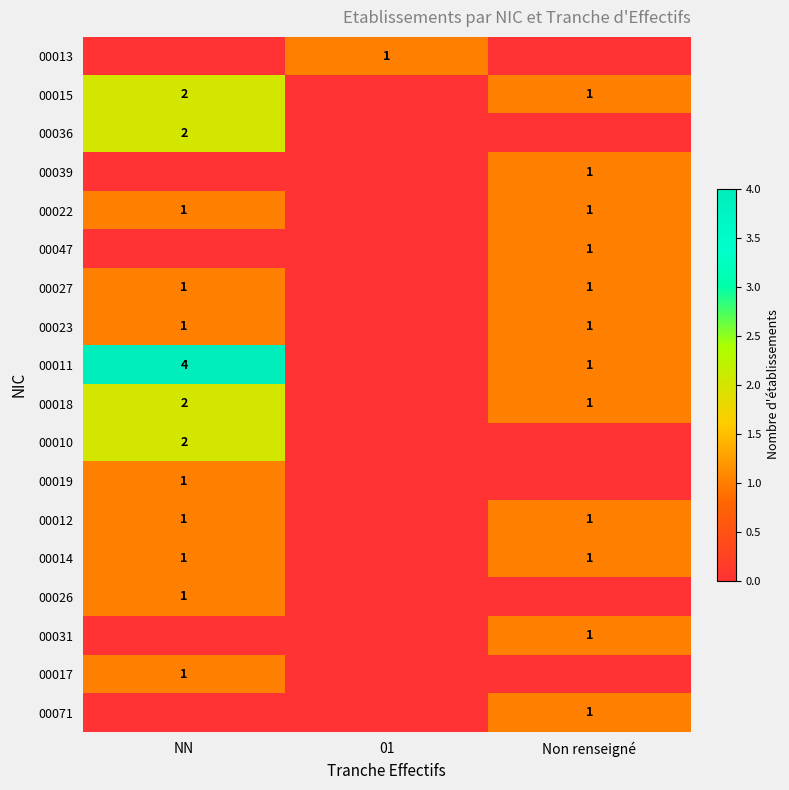

The value of 00039 at Non renseigné is 1. True or false?

True